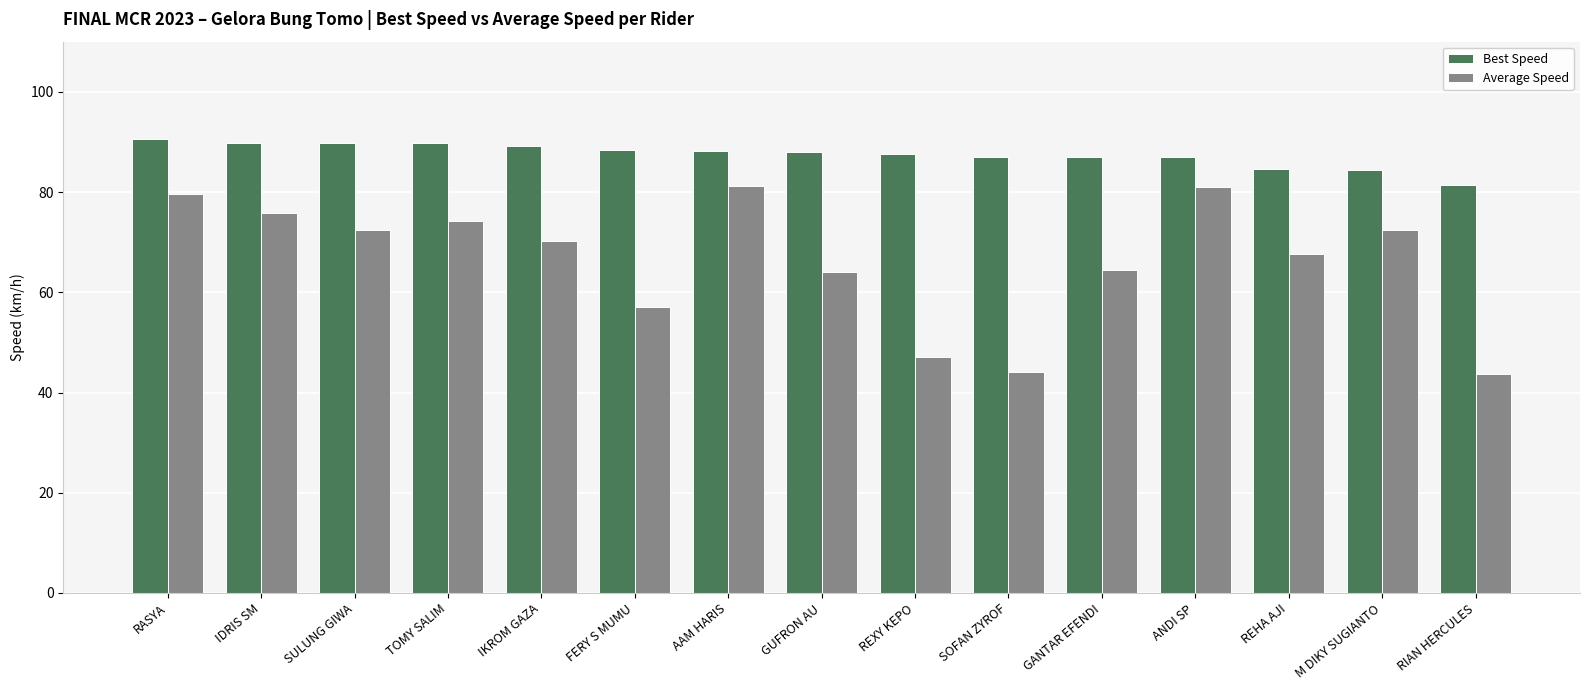

Which series has the widest spread of values?

Average Speed